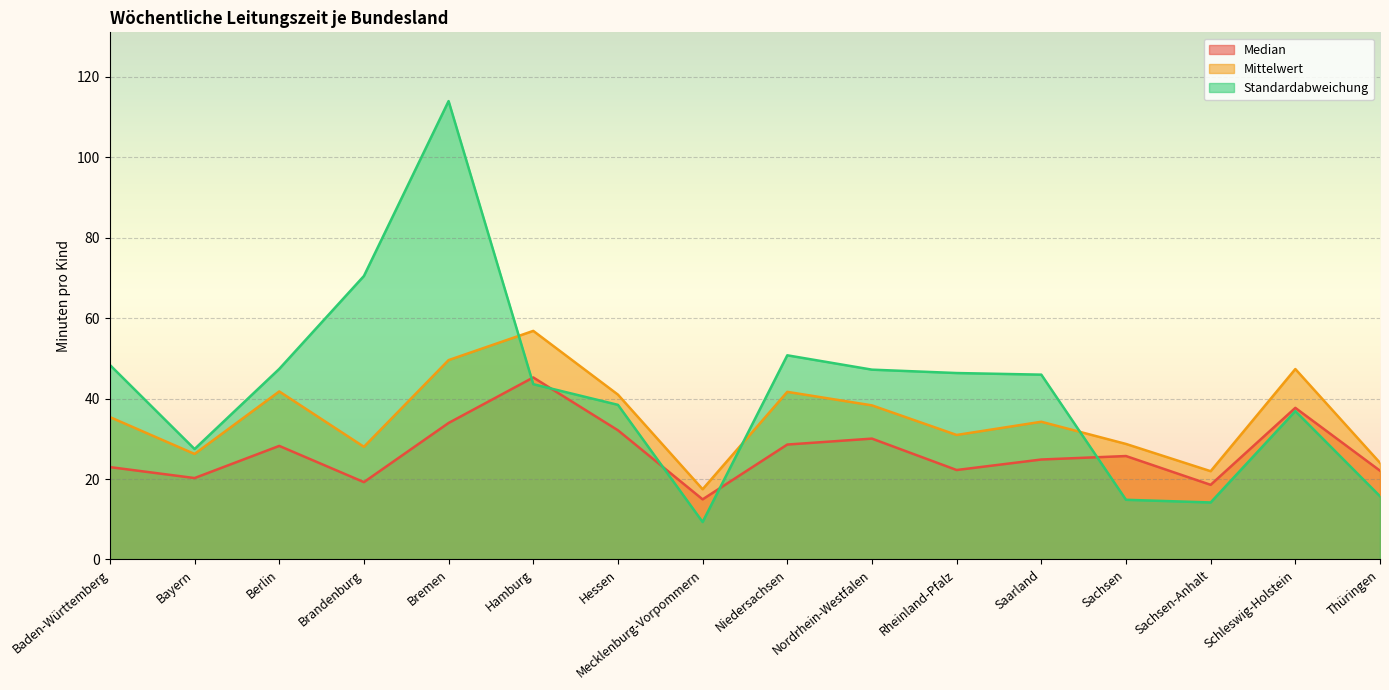

At which label does Median first exceed 25?

Berlin